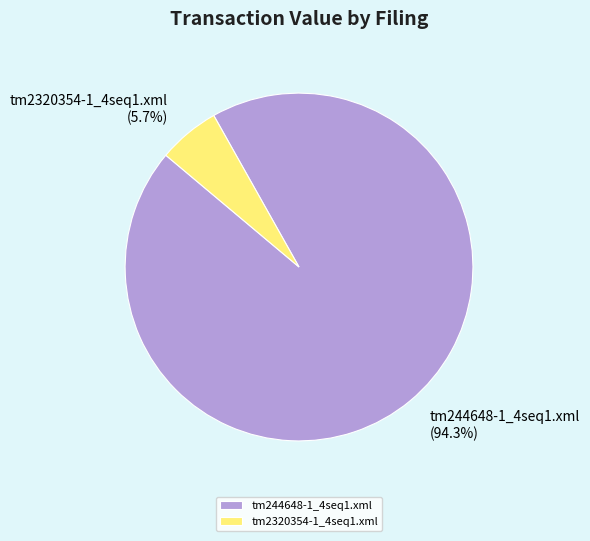

What is the largest slice in the pie chart?

tm244648-1_4seq1.xml